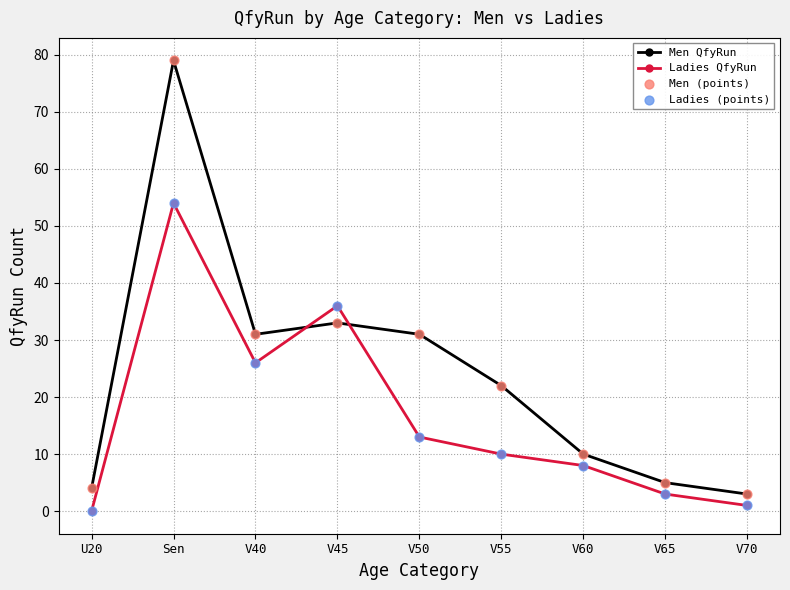

At which category is the sum across all series the highest?

Sen